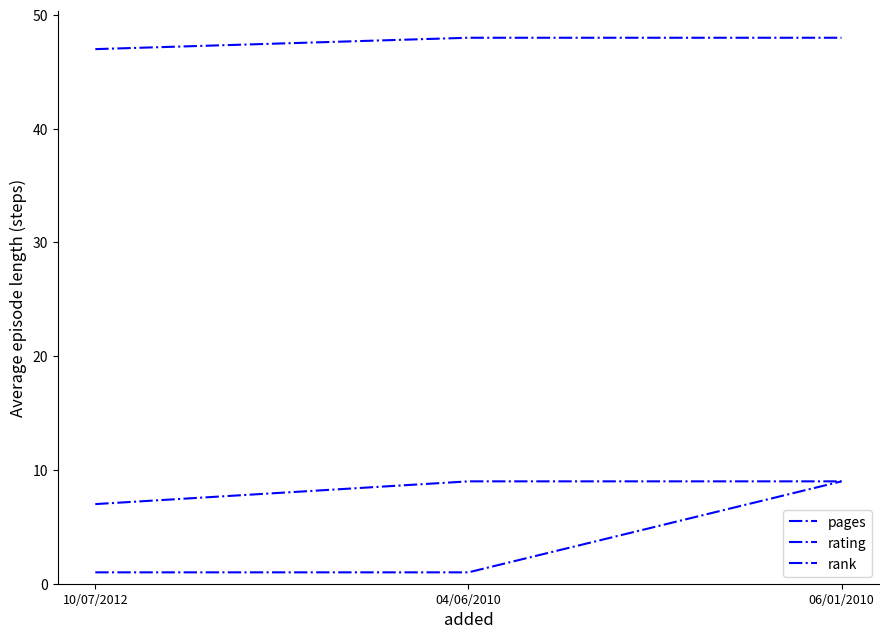

Which has a higher value, 04/06/2010 or 10/07/2012?

04/06/2010